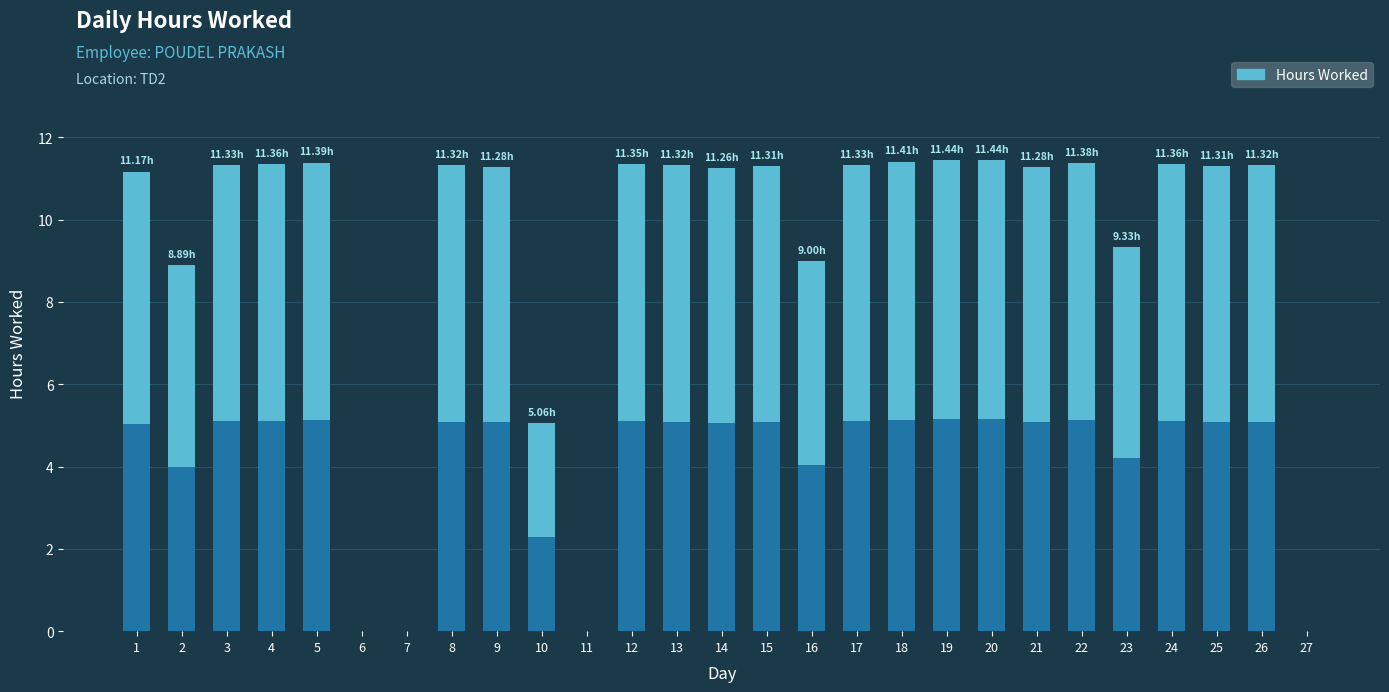

What is the sum of all values?

247.6